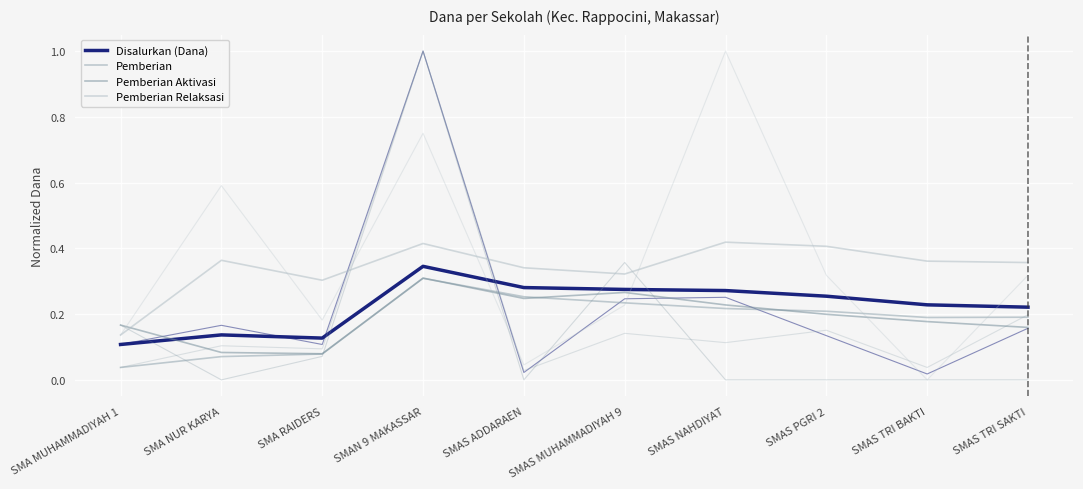

What is the average value of the Disalurkan (Dana) series?

0.2